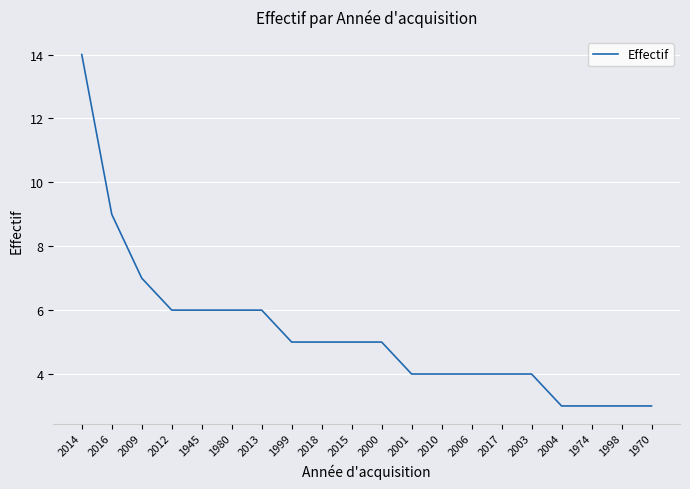

Which has a higher value, 2003 or 1999?

1999